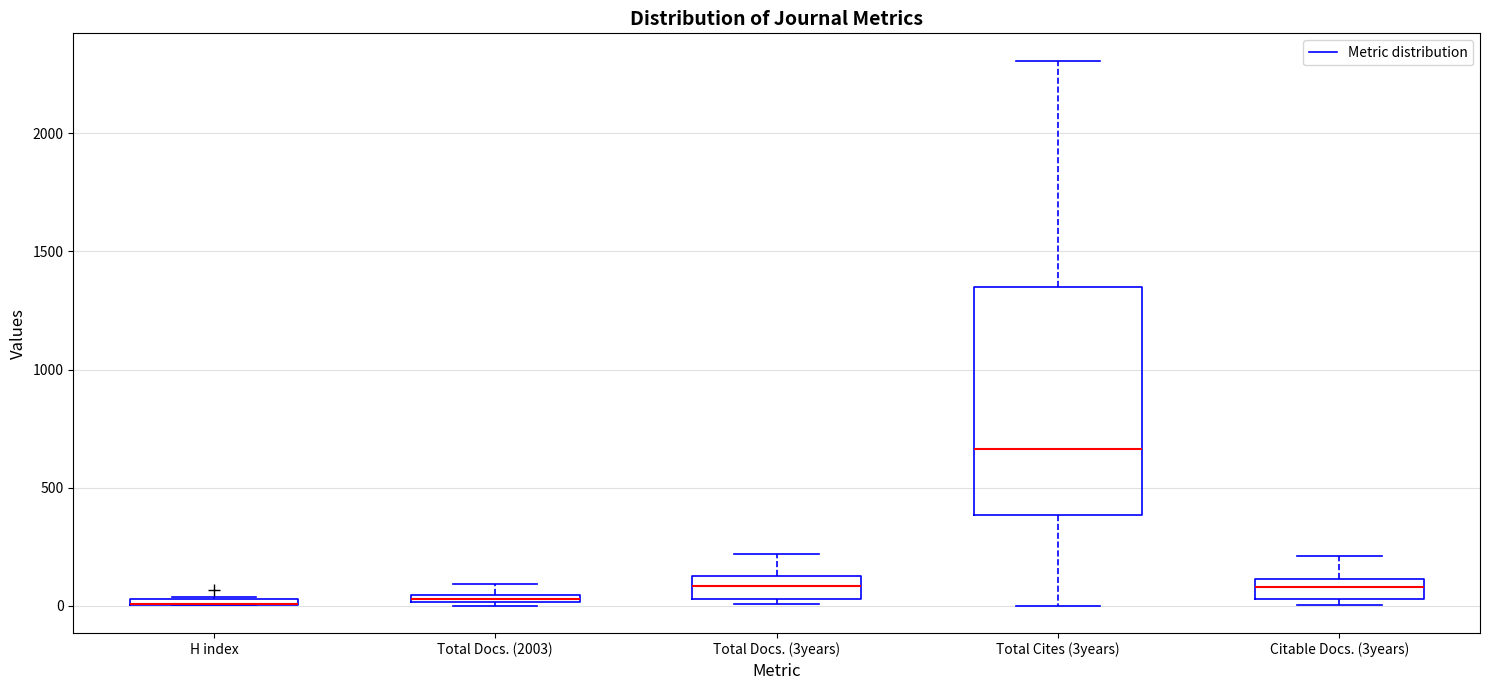

Comparing the boxes themselves (not the whiskers), which one is the tallest?

Total Cites (3years)